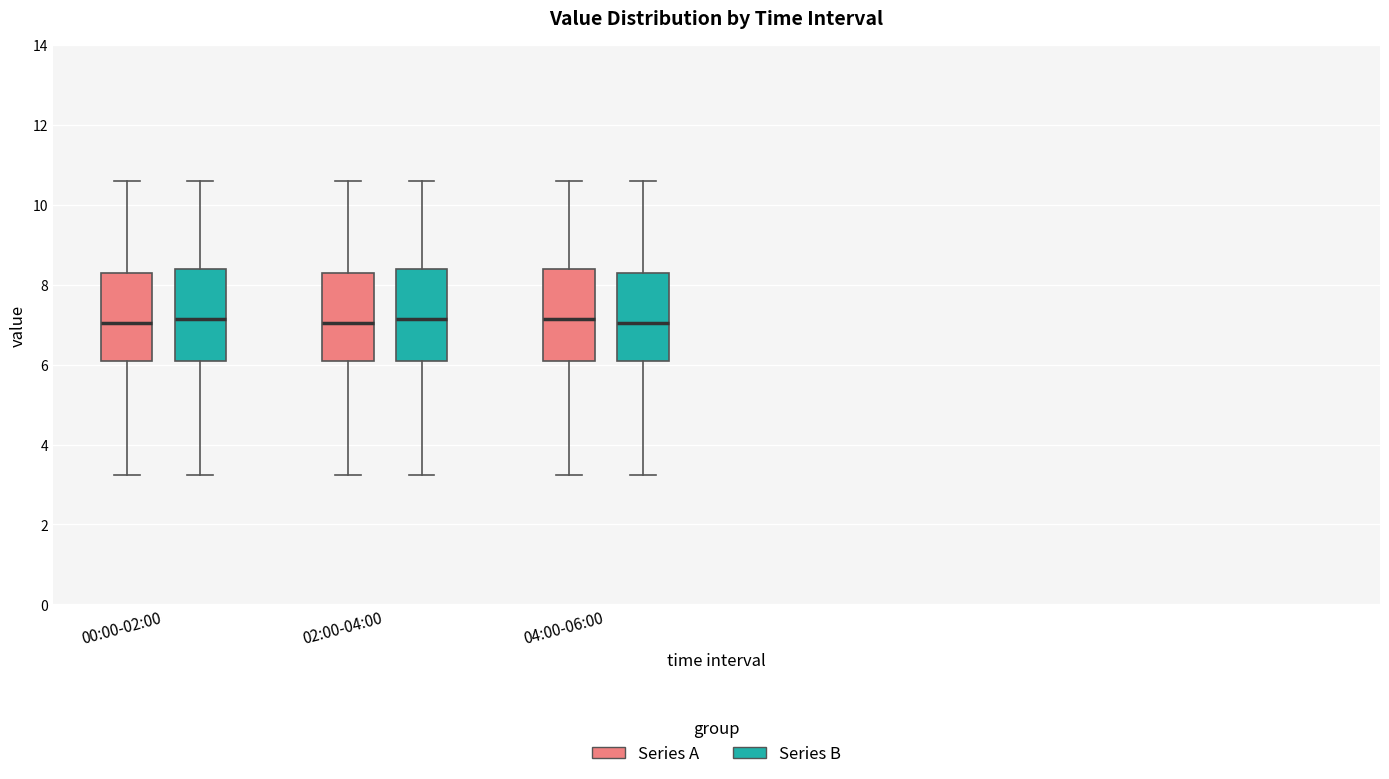

Reading left to right, read every box against the y-axis: the position of its median line, the range the box covers, and the ends of its whiskers. The values are not printed on the chart, so give them approximately, as read against the axis.

00:00-02:00 (Series A): median 7.0, box 6.2 to 8.2, whiskers 3.2 to 10.6
00:00-02:00 (Series B): median 7.2, box 6.2 to 8.4, whiskers 3.2 to 10.6
02:00-04:00 (Series A): median 7.0, box 6.2 to 8.2, whiskers 3.2 to 10.6
02:00-04:00 (Series B): median 7.2, box 6.2 to 8.4, whiskers 3.2 to 10.6
04:00-06:00 (Series A): median 7.2, box 6.2 to 8.4, whiskers 3.2 to 10.6
04:00-06:00 (Series B): median 7.0, box 6.2 to 8.2, whiskers 3.2 to 10.6